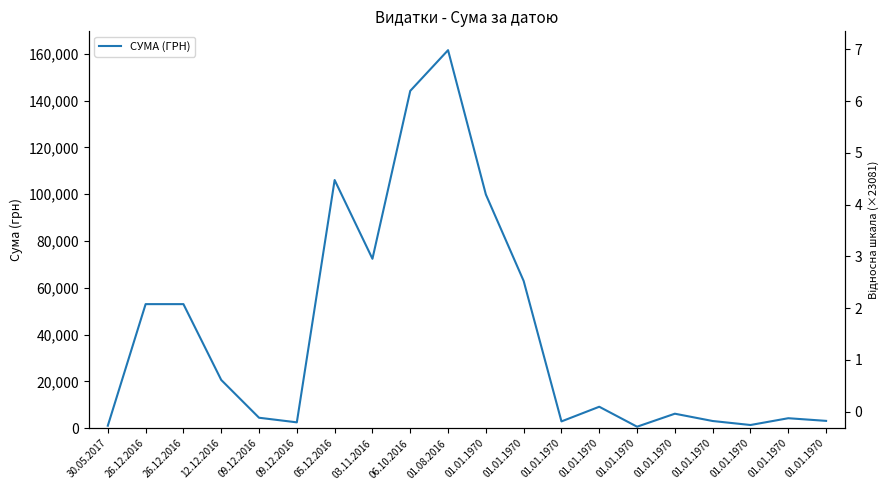

What is the change in value from 01.08.2016 to 01.01.1970?

-160158.6